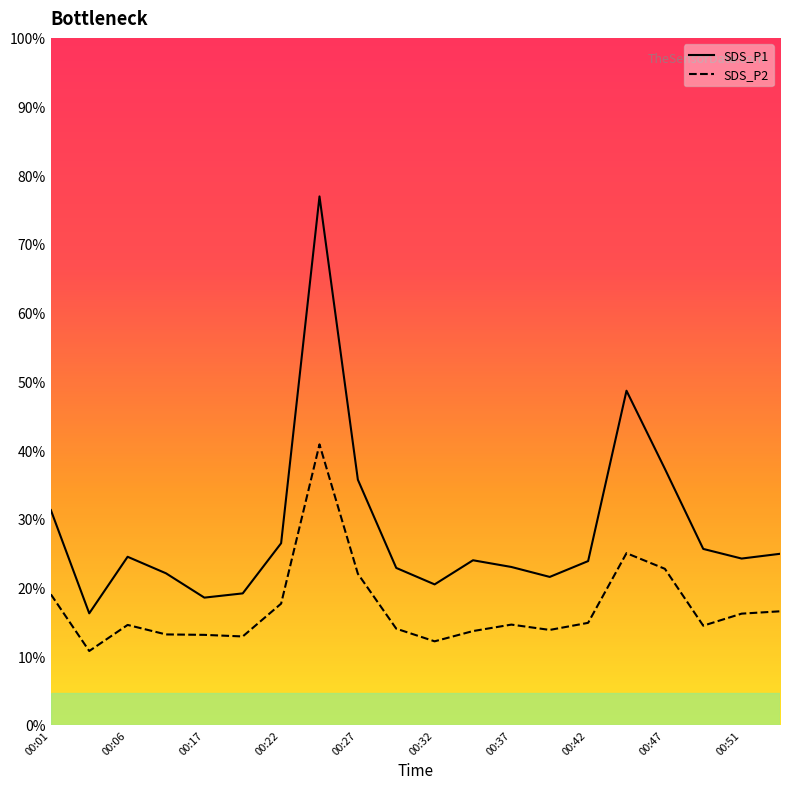

At how many categories does at least one series exceed 68?

1